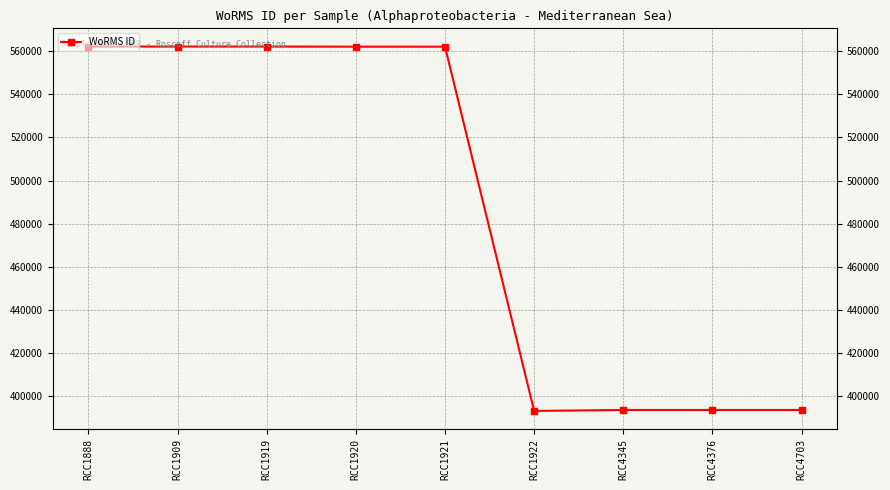

Rank the categories by value from lowest to highest.

RCC1922, RCC4345, RCC4376, RCC4703, RCC1921, RCC1920, RCC1888, RCC1909, RCC1919